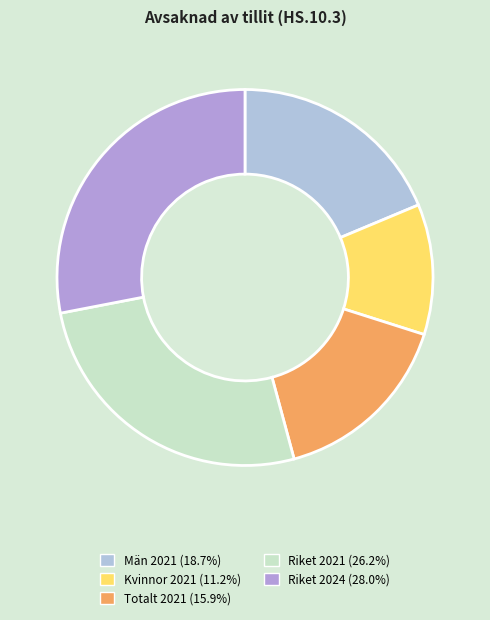

Is there a majority slice in this chart?

No